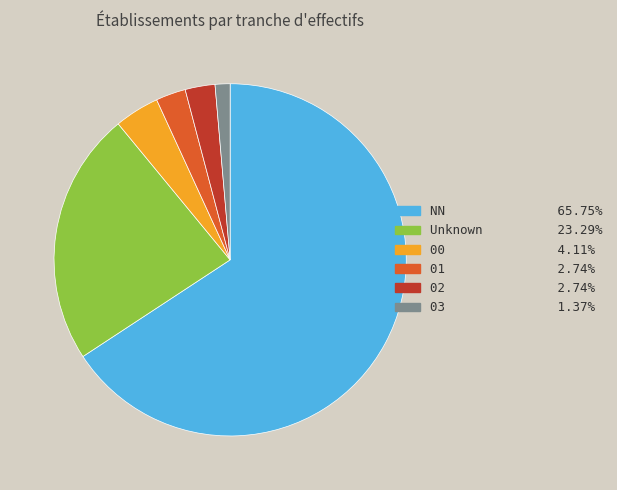

Does any single category account for the majority?

Yes